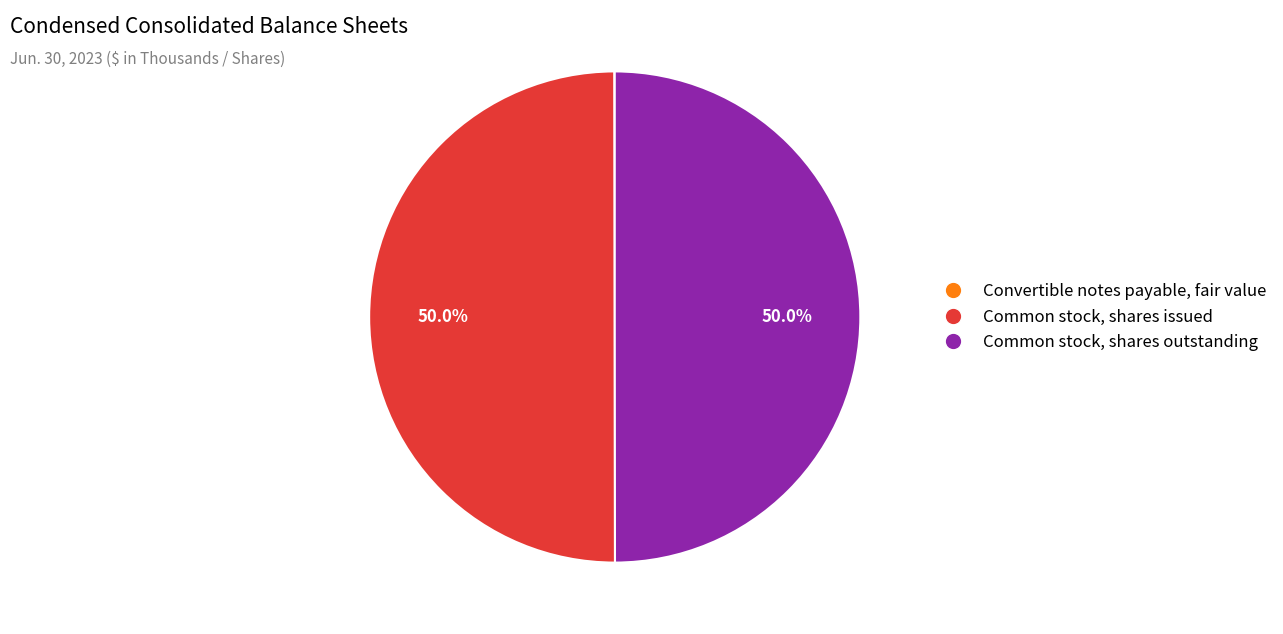

Is the sum of Common stock, shares issued and Common stock, shares outstanding greater than half?

Yes